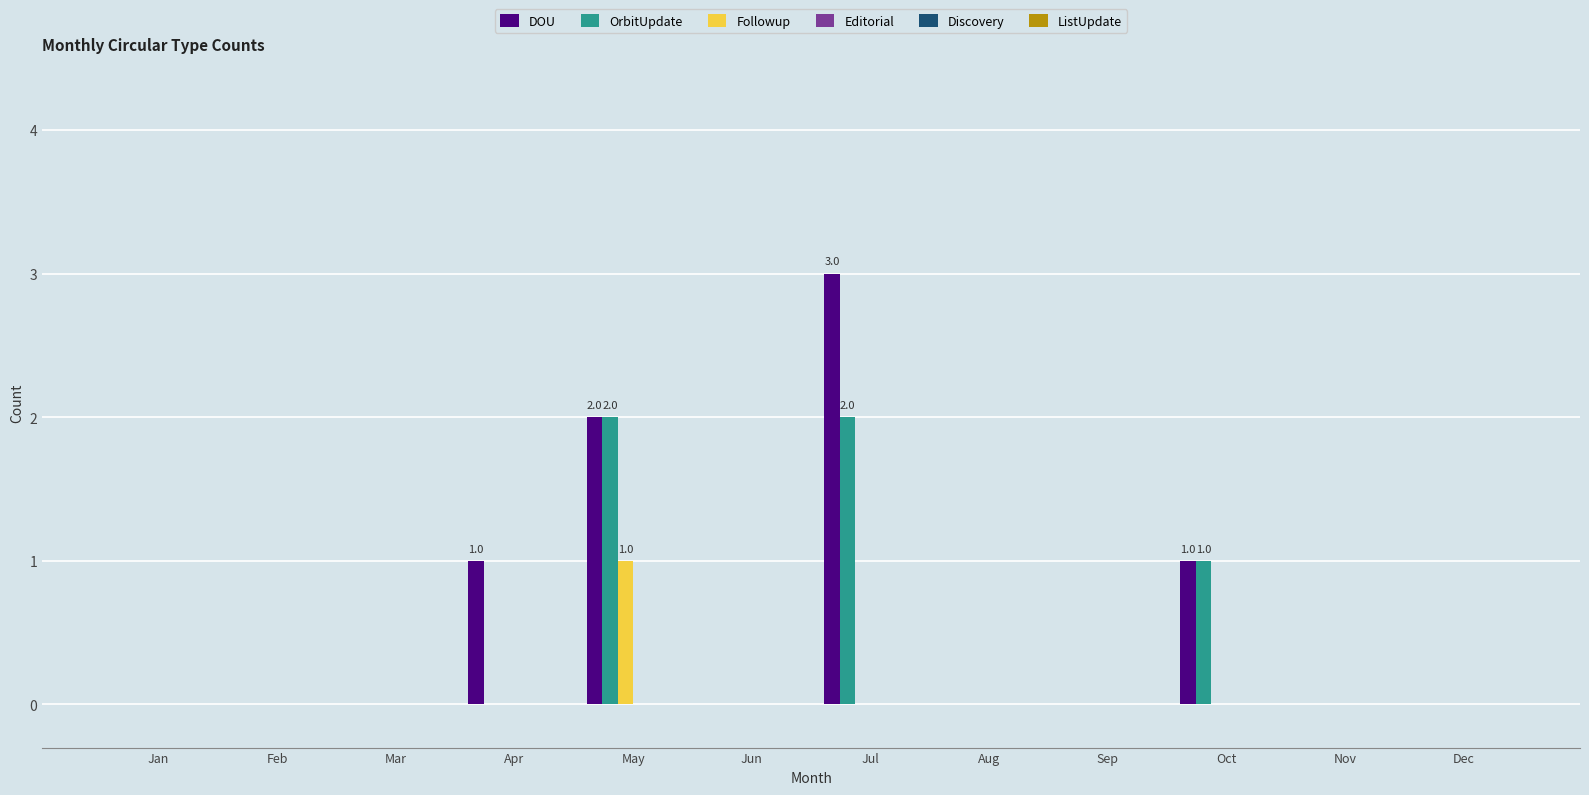

Count the number of categories in the chart.

12